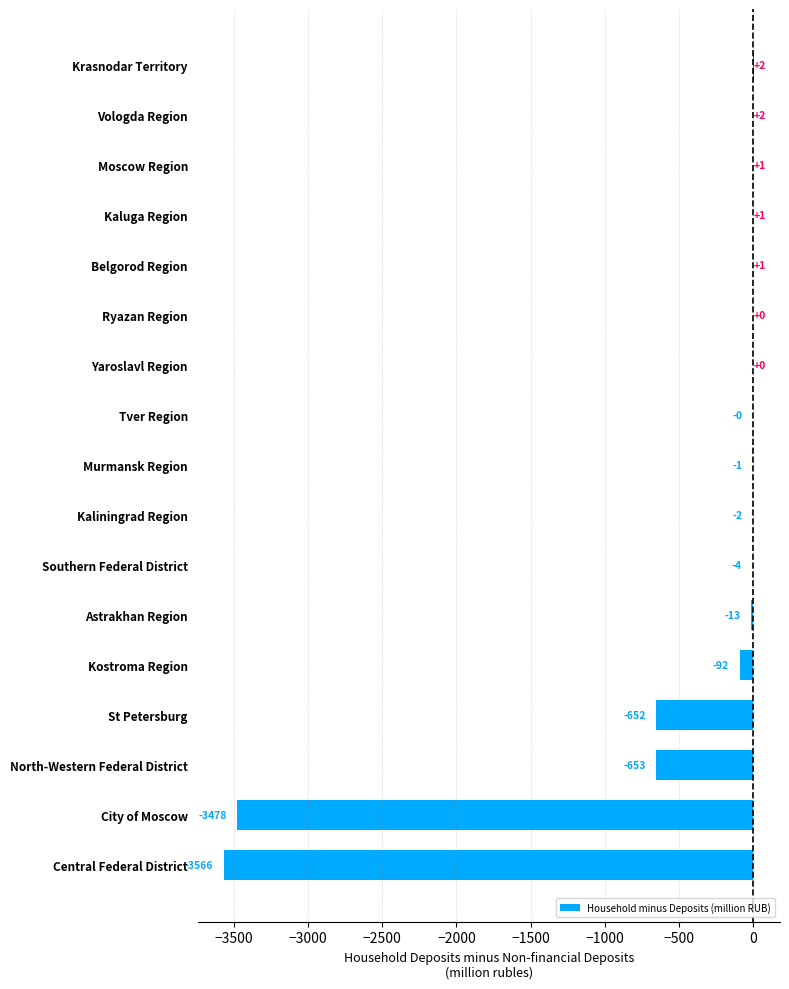

How many data points are above -1?

8